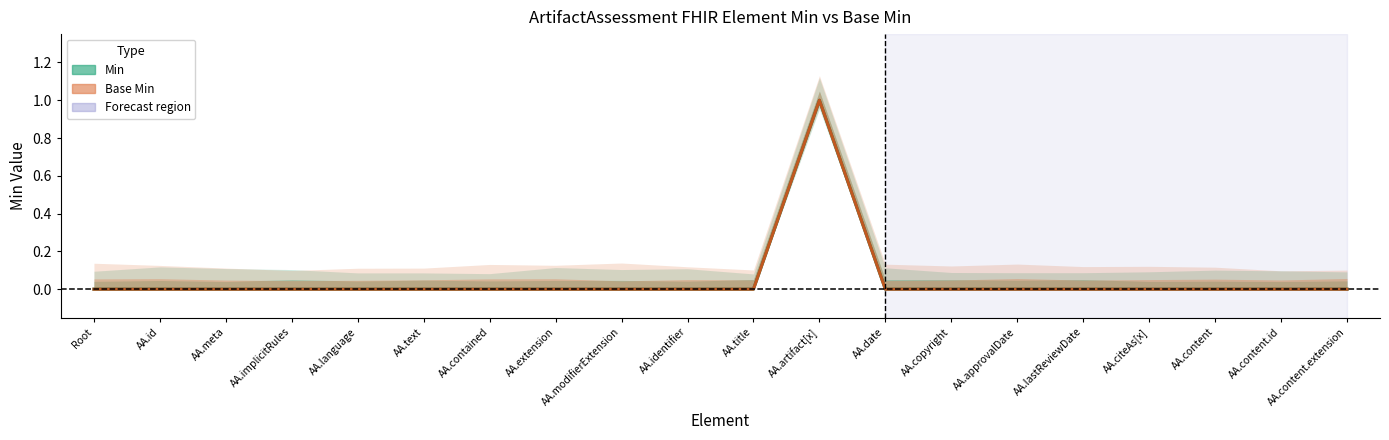

True or false: Base Min has a value of -1 at AA.approvalDate.

False